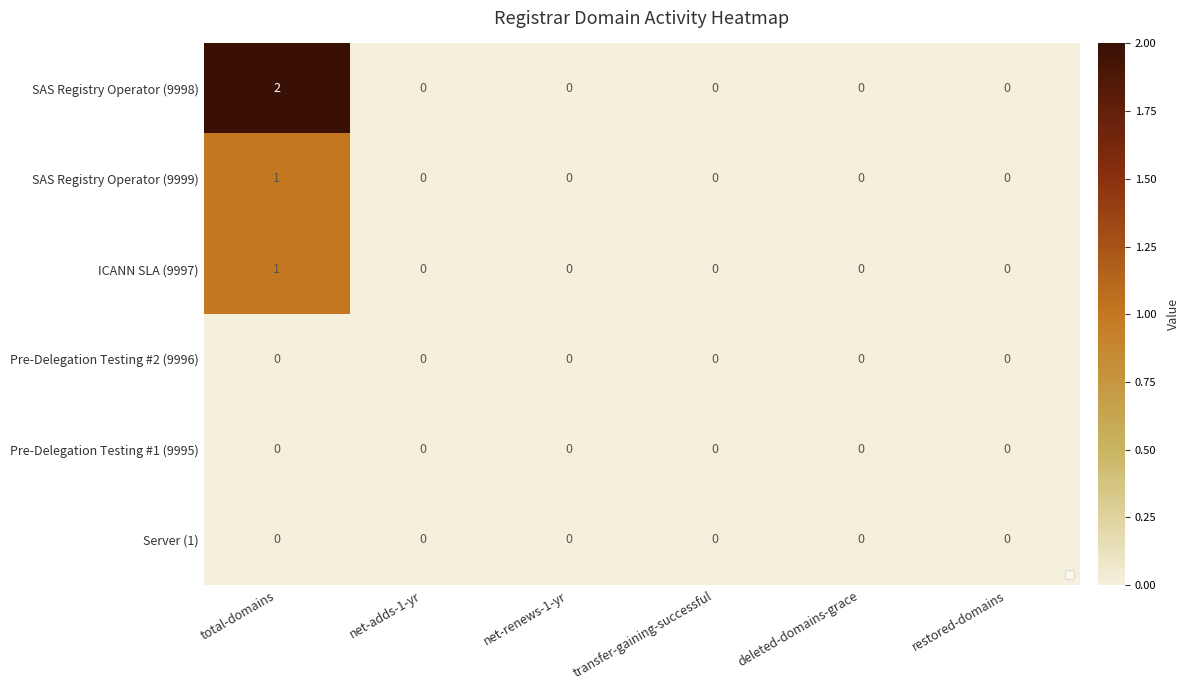

Which series has the largest range (max minus min)?

SAS Registry Operator (9998)